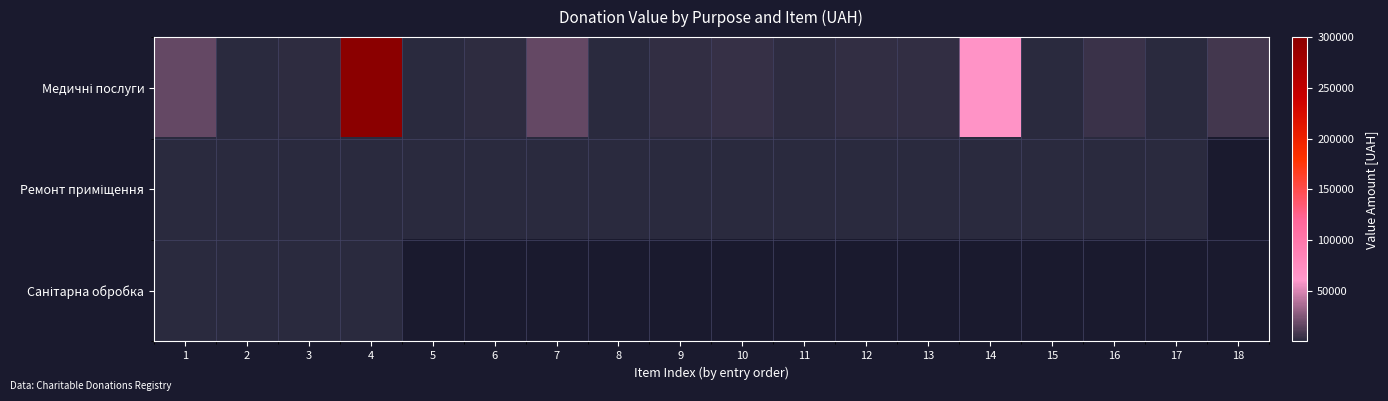

What is the difference between the highest and lowest values at 10?

4045.0